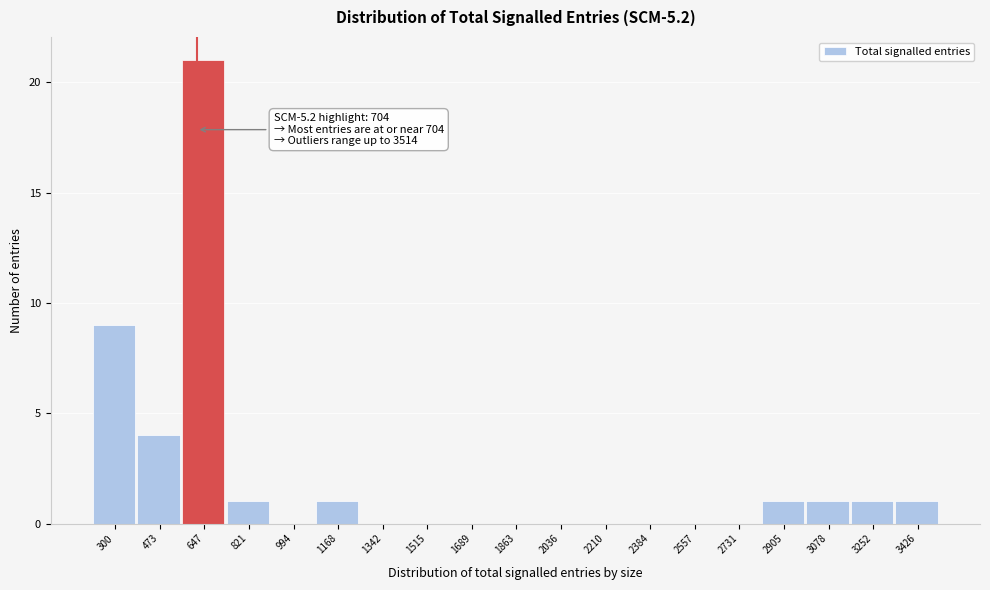

Reading left to right, list all the values displayed in this chart.

300=9	473=4	647=21	821=1	994=0	1168=1	1342=0	1515=0	1689=0	1863=0	2036=0	2210=0	2384=0	2557=0	2731=0	2905=1	3078=1	3252=1	3426=1